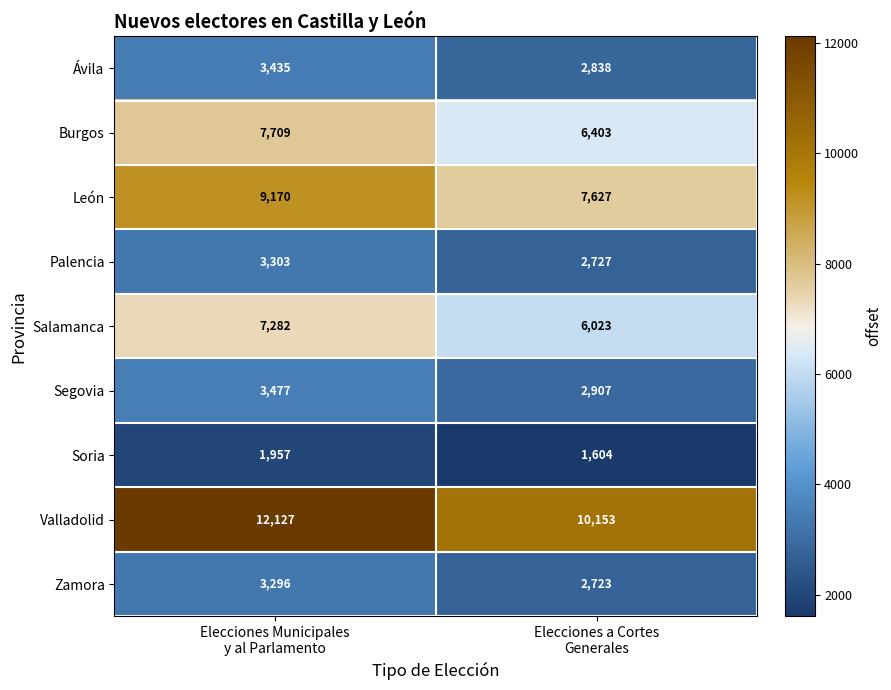

Which series has the largest range (max minus min)?

Valladolid